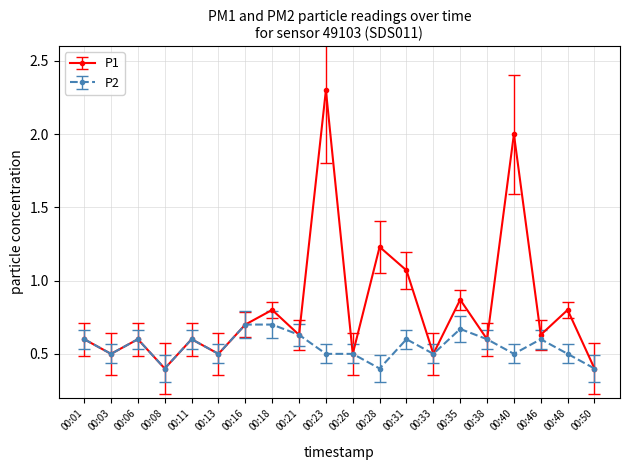

Which series has the largest range (max minus min)?

P1